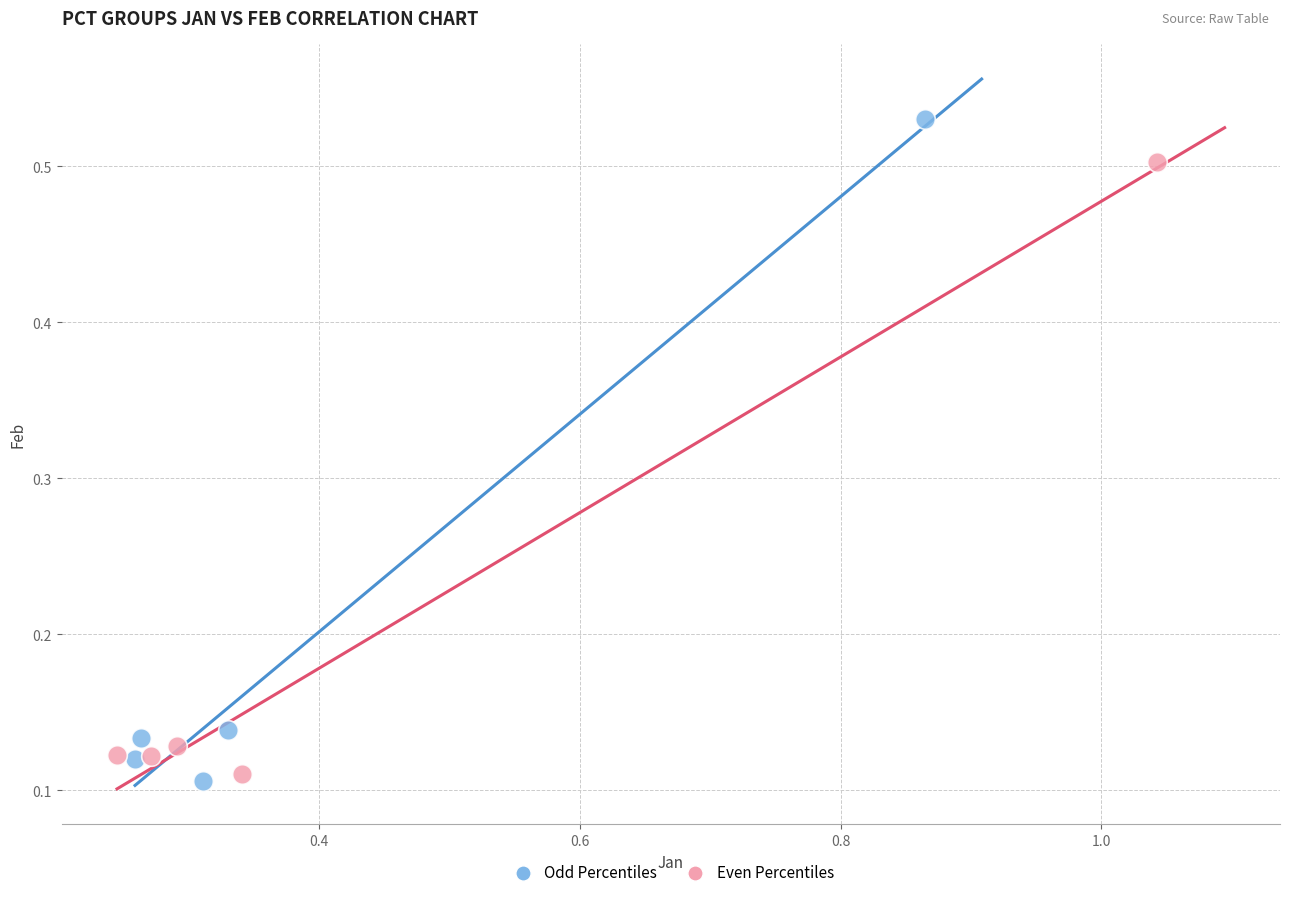

Which series reaches the maximum Y coordinate?

Odd Percentiles